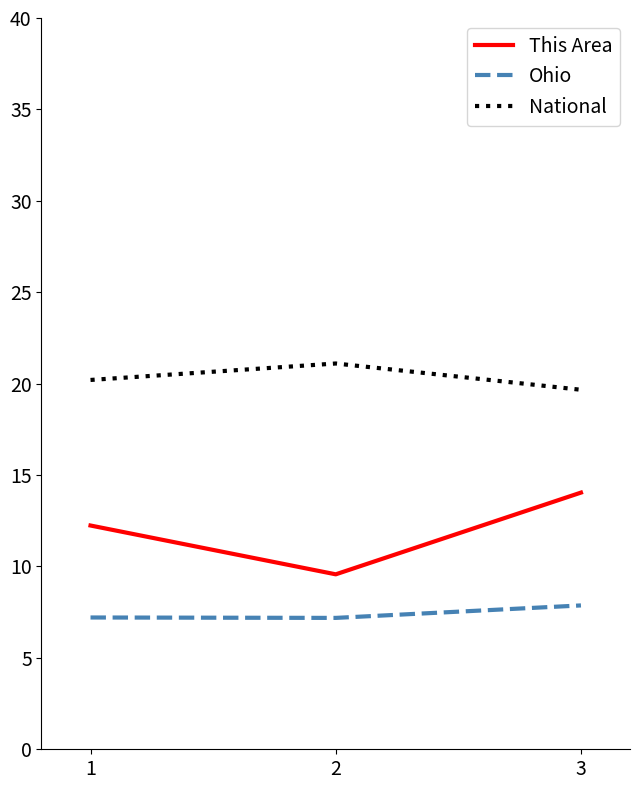

Which series has the largest total across all categories?

National